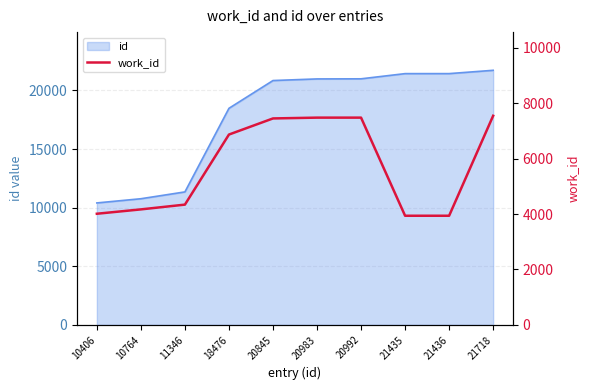

Reading left to right, list all the values displayed in this chart.

10406=4010	10764=4167	11346=4339	18476=6866	20845=7447	20983=7476	20992=7476	21435=3938	21436=3938	21718=7543